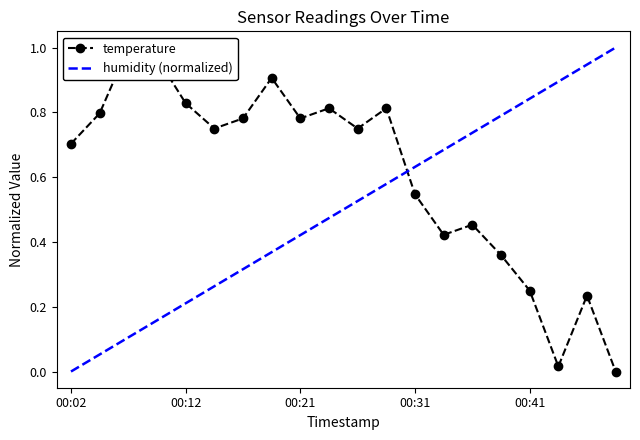

Where is the first local minimum?

00:14